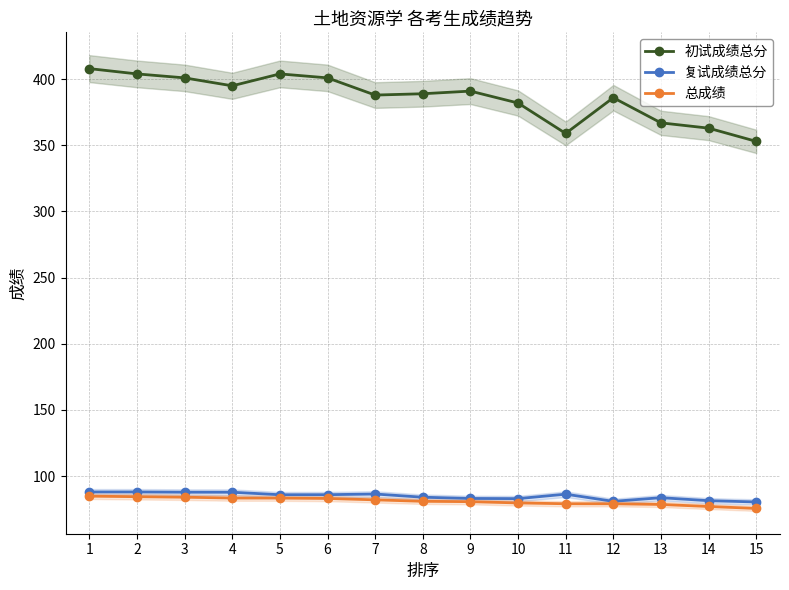

Rank the series by their maximum value, from lowest to highest.

总成绩, 复试成绩总分, 初试成绩总分